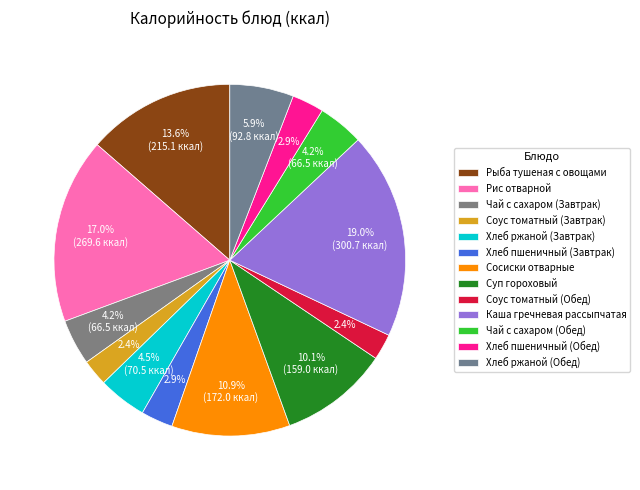

True or false: Хлеб пшеничный (Завтрак) accounts for 15% of the total.

False